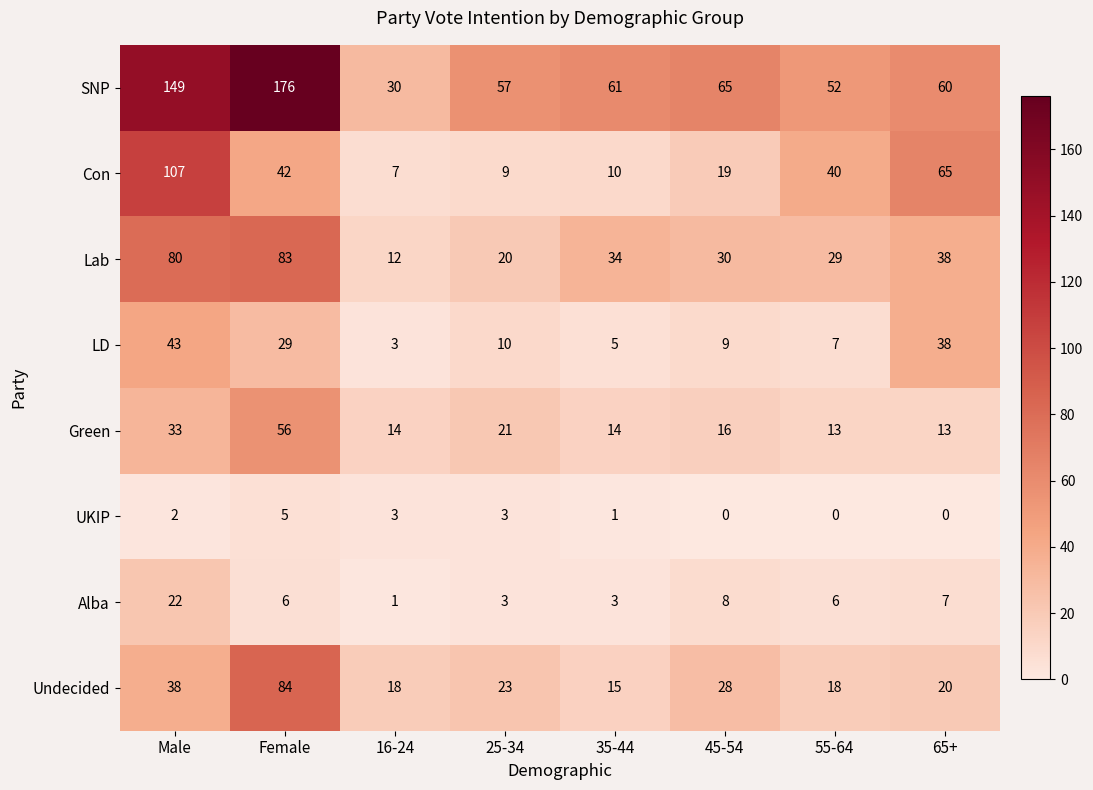

How many categories are shown in the chart?

8